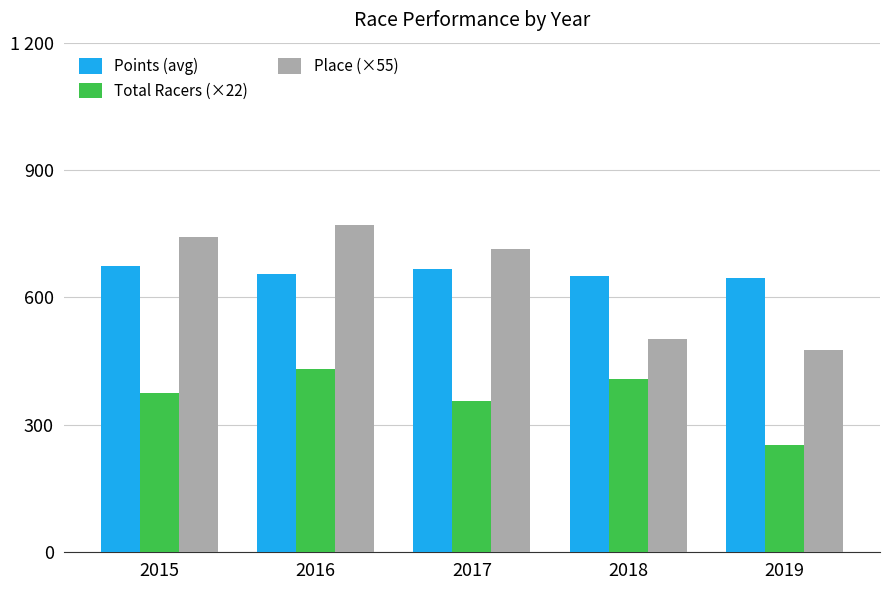

Are the bars grouped side by side (vs. stacked)?

Yes